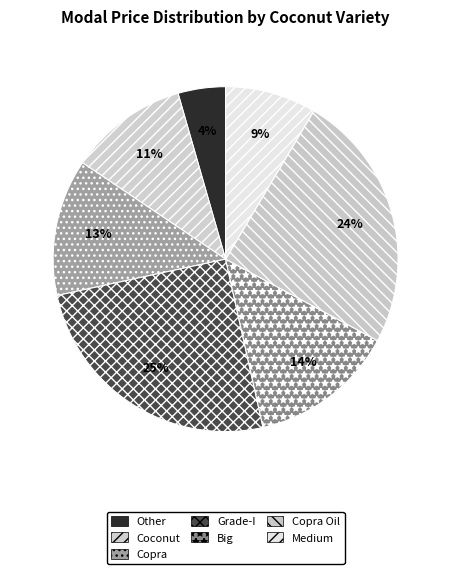

How many slices are in this pie chart?

7